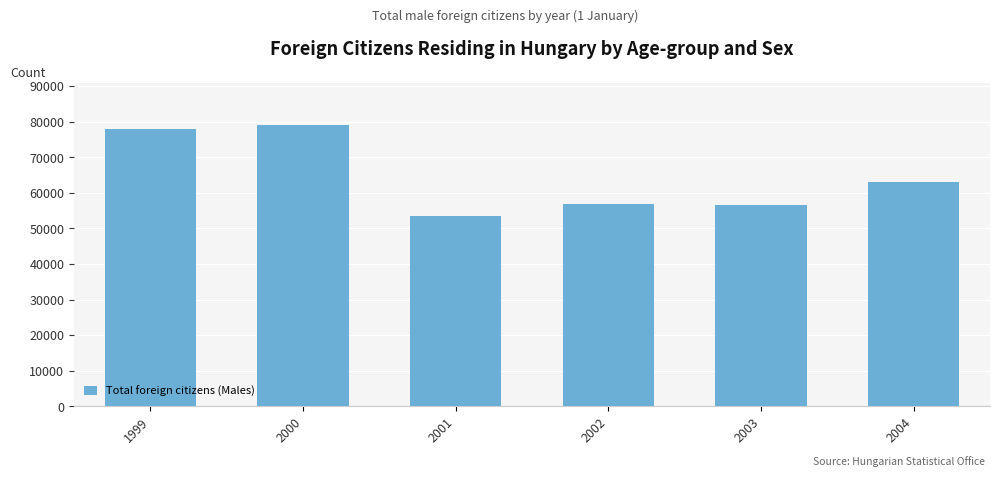

Is it true that the value at 2002 is 56857?

True